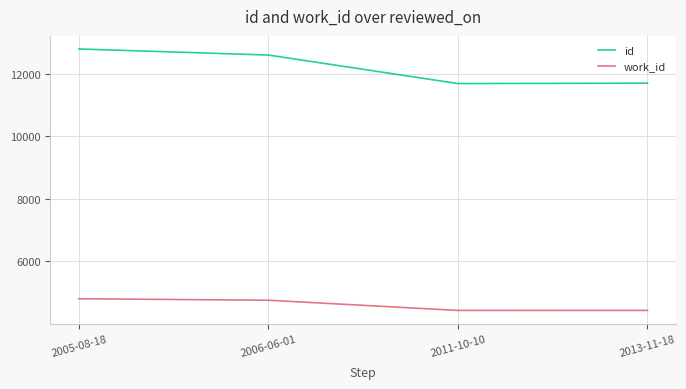

In id, how many points are lower than both neighbors (excluding endpoints)?

1